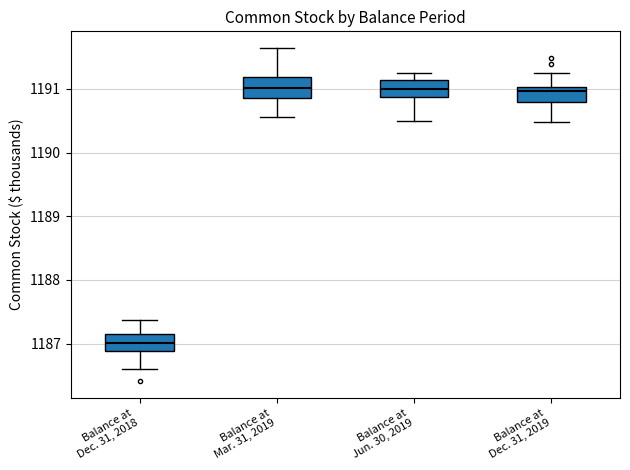

Where does the upper whisker of the box for Balance at Jun. 30, 2019 end on the y-axis? The values are not printed on the chart, so give them approximately, as read against the axis.

1191.3